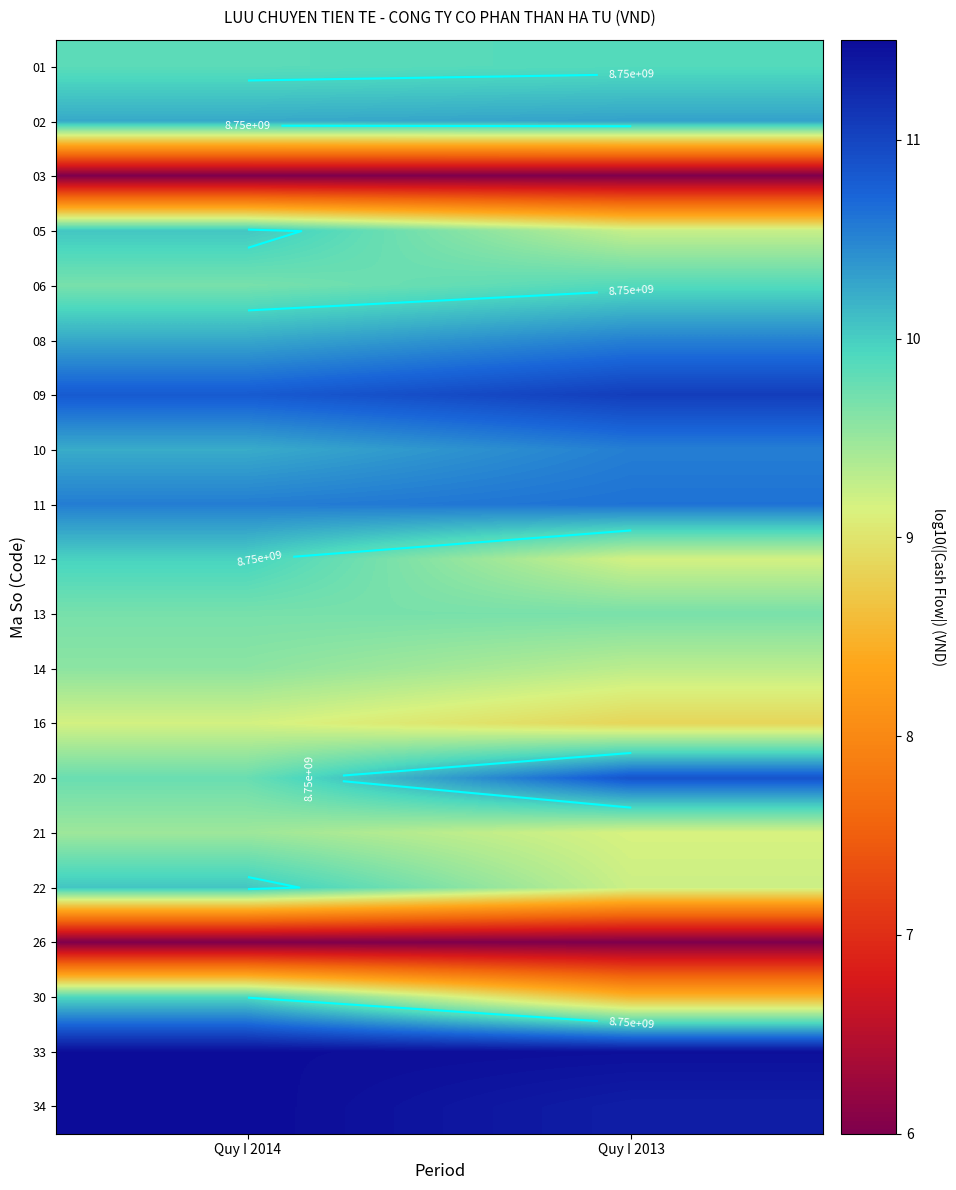

Which label corresponds to the smallest value in the chart?

Quy I 2014